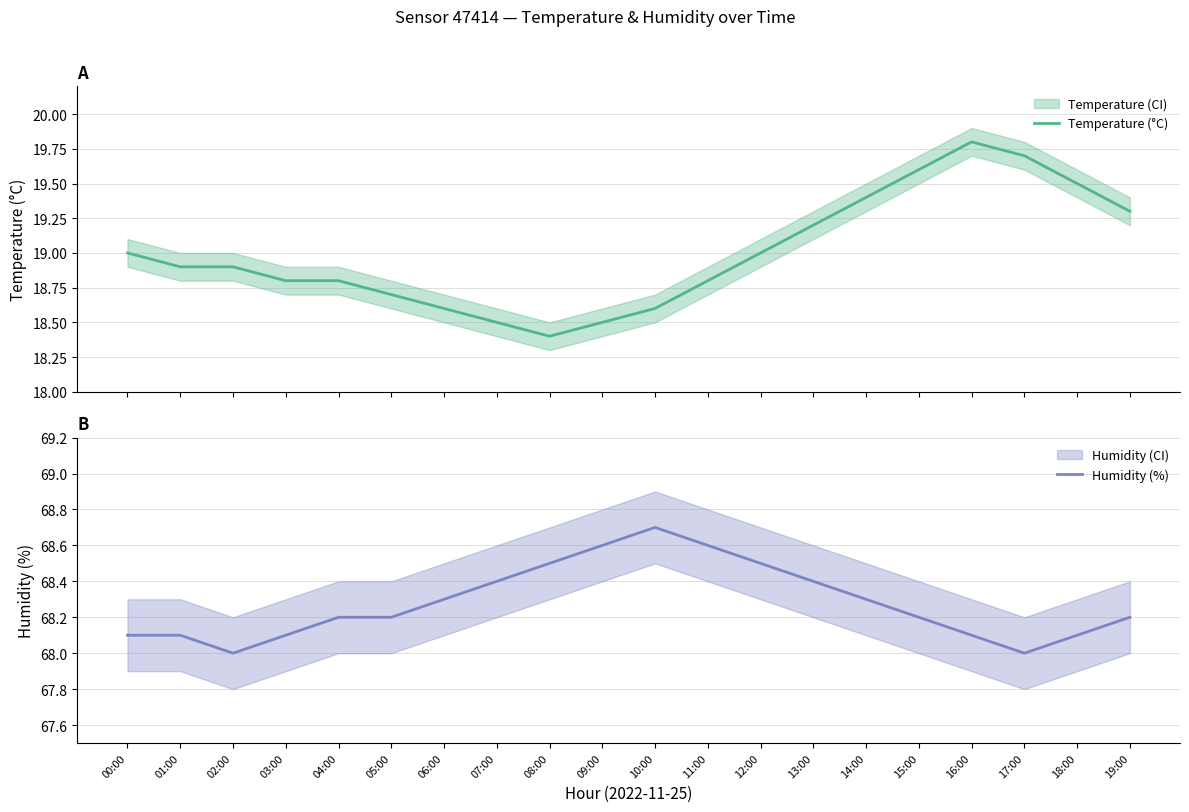

What is the difference between the Temperature (°C) values at 18:00 and 17:00?

0.2